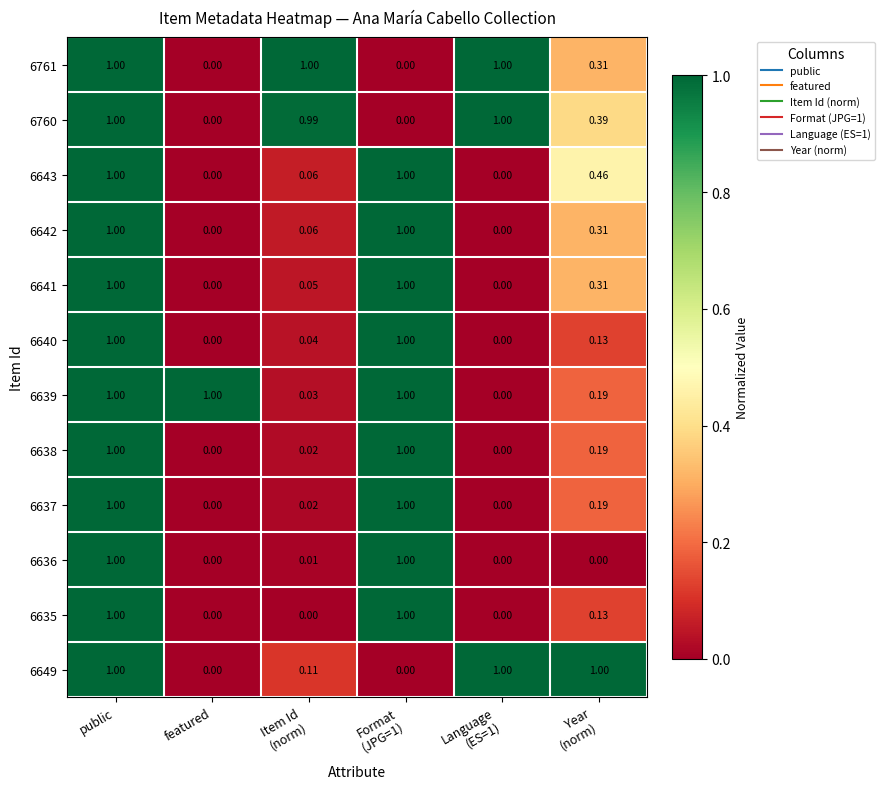

Reading left to right, extract all data points from this chart.

6761: public=1.0	featured=0.0	Item Id
(norm)=1.0	Format
(JPG=1)=0.0	Language
(ES=1)=1.0	Year
(norm)=0.3
6760: public=1.0	featured=0.0	Item Id
(norm)=1.0	Format
(JPG=1)=0.0	Language
(ES=1)=1.0	Year
(norm)=0.4
6643: public=1.0	featured=0.0	Item Id
(norm)=0.1	Format
(JPG=1)=1.0	Language
(ES=1)=0.0	Year
(norm)=0.5
6642: public=1.0	featured=0.0	Item Id
(norm)=0.1	Format
(JPG=1)=1.0	Language
(ES=1)=0.0	Year
(norm)=0.3
6641: public=1.0	featured=0.0	Item Id
(norm)=0.1	Format
(JPG=1)=1.0	Language
(ES=1)=0.0	Year
(norm)=0.3
6640: public=1.0	featured=0.0	Item Id
(norm)=0.0	Format
(JPG=1)=1.0	Language
(ES=1)=0.0	Year
(norm)=0.1
6639: public=1.0	featured=1.0	Item Id
(norm)=0.0	Format
(JPG=1)=1.0	Language
(ES=1)=0.0	Year
(norm)=0.2
6638: public=1.0	featured=0.0	Item Id
(norm)=0.0	Format
(JPG=1)=1.0	Language
(ES=1)=0.0	Year
(norm)=0.2
6637: public=1.0	featured=0.0	Item Id
(norm)=0.0	Format
(JPG=1)=1.0	Language
(ES=1)=0.0	Year
(norm)=0.2
6636: public=1.0	featured=0.0	Item Id
(norm)=0.0	Format
(JPG=1)=1.0	Language
(ES=1)=0.0	Year
(norm)=0.0
6635: public=1.0	featured=0.0	Item Id
(norm)=0.0	Format
(JPG=1)=1.0	Language
(ES=1)=0.0	Year
(norm)=0.1
6649: public=1.0	featured=0.0	Item Id
(norm)=0.1	Format
(JPG=1)=0.0	Language
(ES=1)=1.0	Year
(norm)=1.0